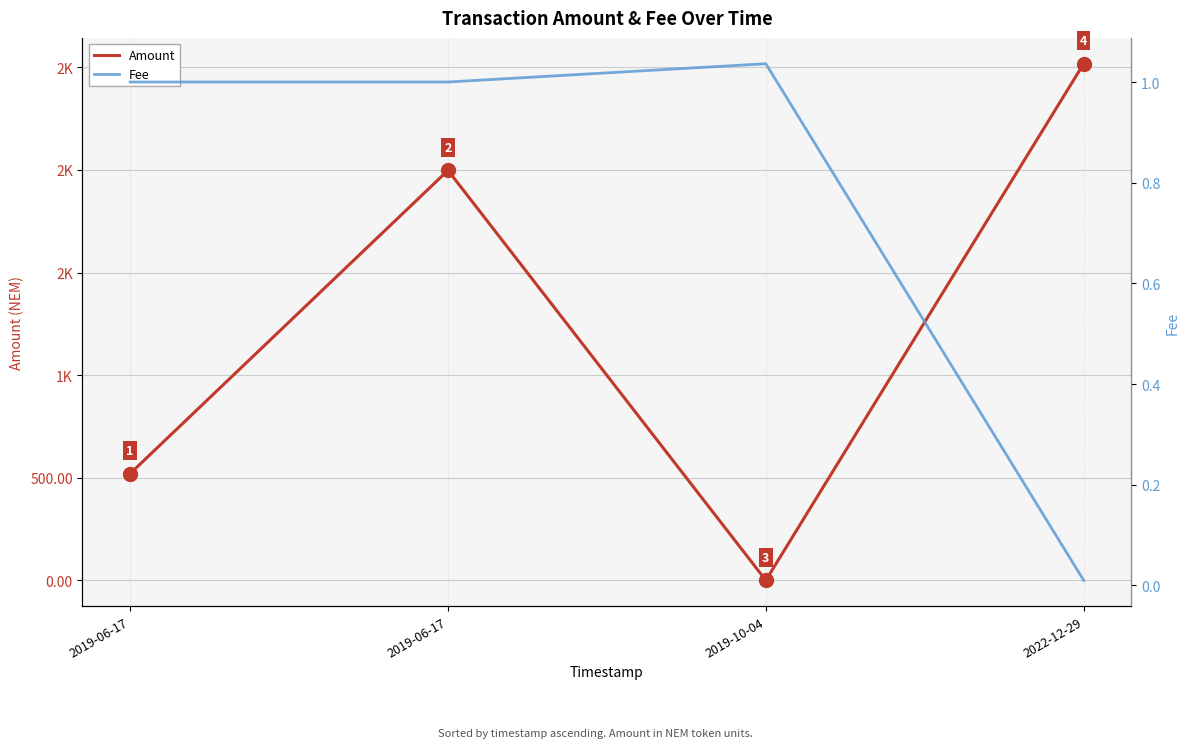

What is the total value across all series at 2019-10-04?

1.0